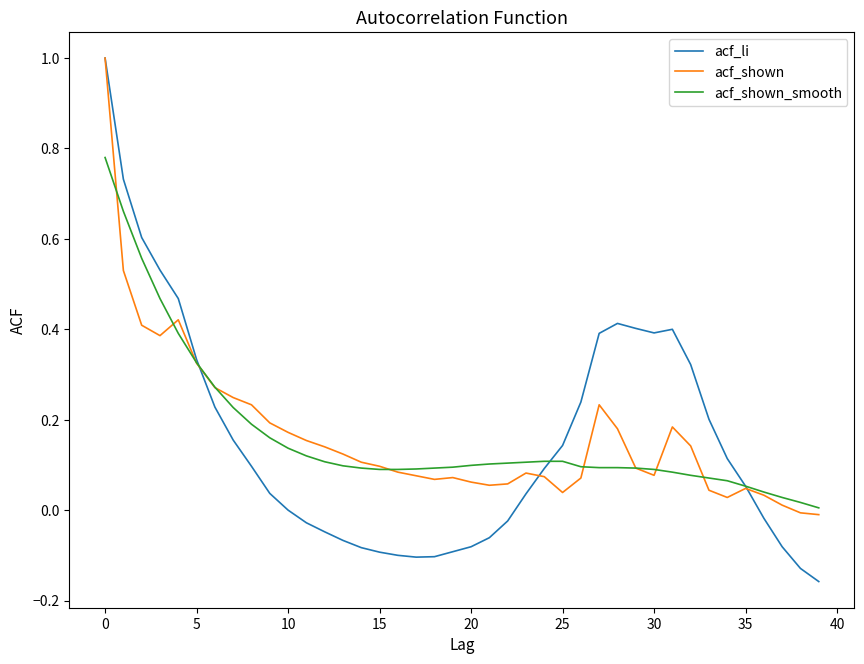

Which series has the largest range (max minus min)?

acf_li